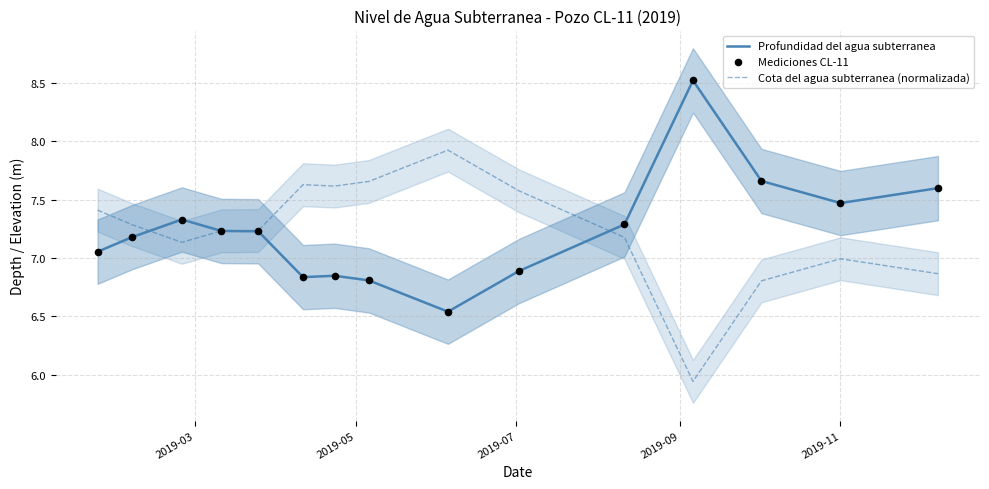

What is the maximum value for Profundidad del agua subterranea?

8.5